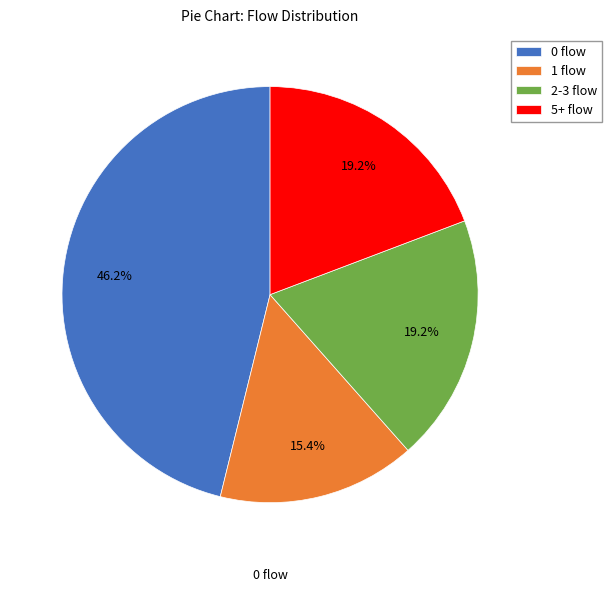

How many segments does this pie chart have?

4